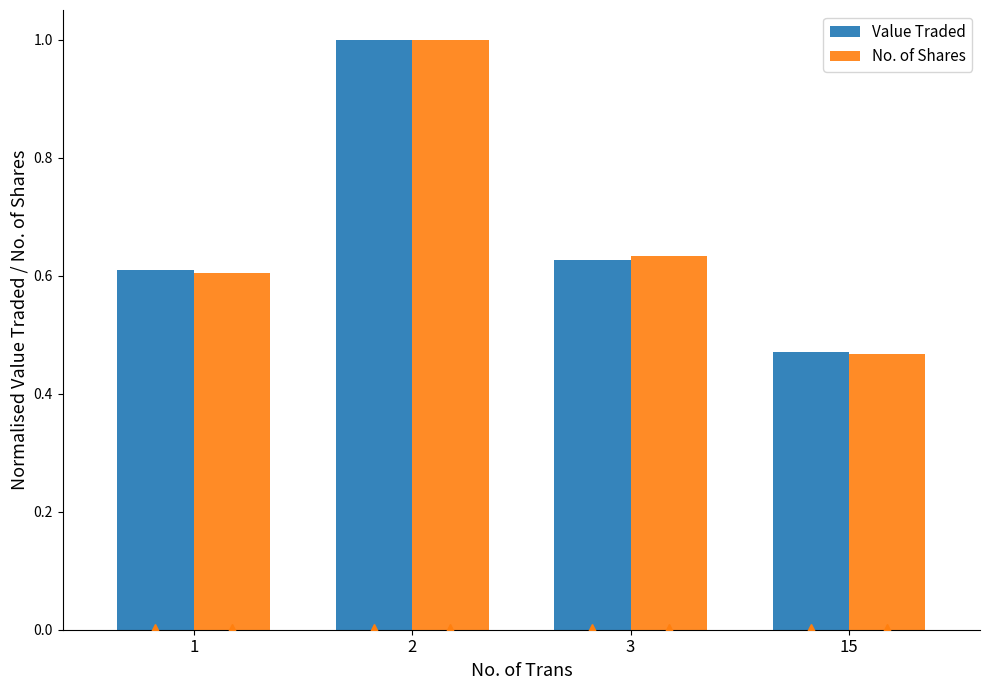

Between 3 and 15, which series saw the biggest shift?

No. of Shares